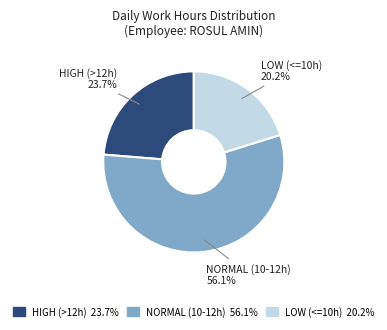

Is there a majority slice in this chart?

Yes